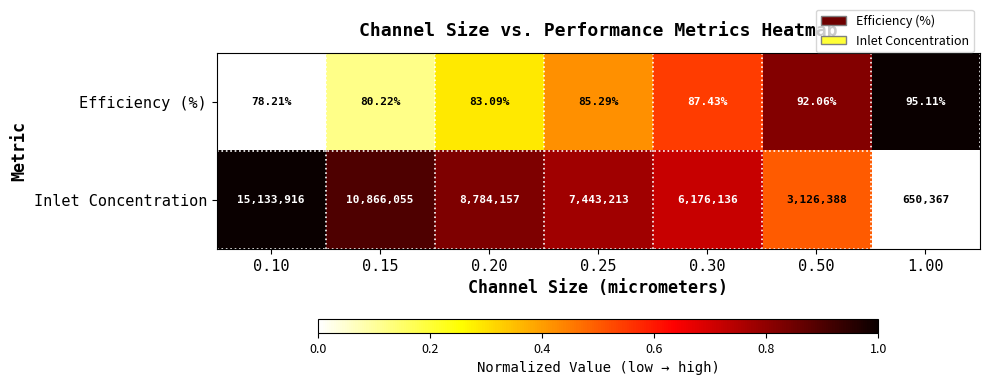

Which series changed the most between 0.20 and 0.50?

Inlet Concentration